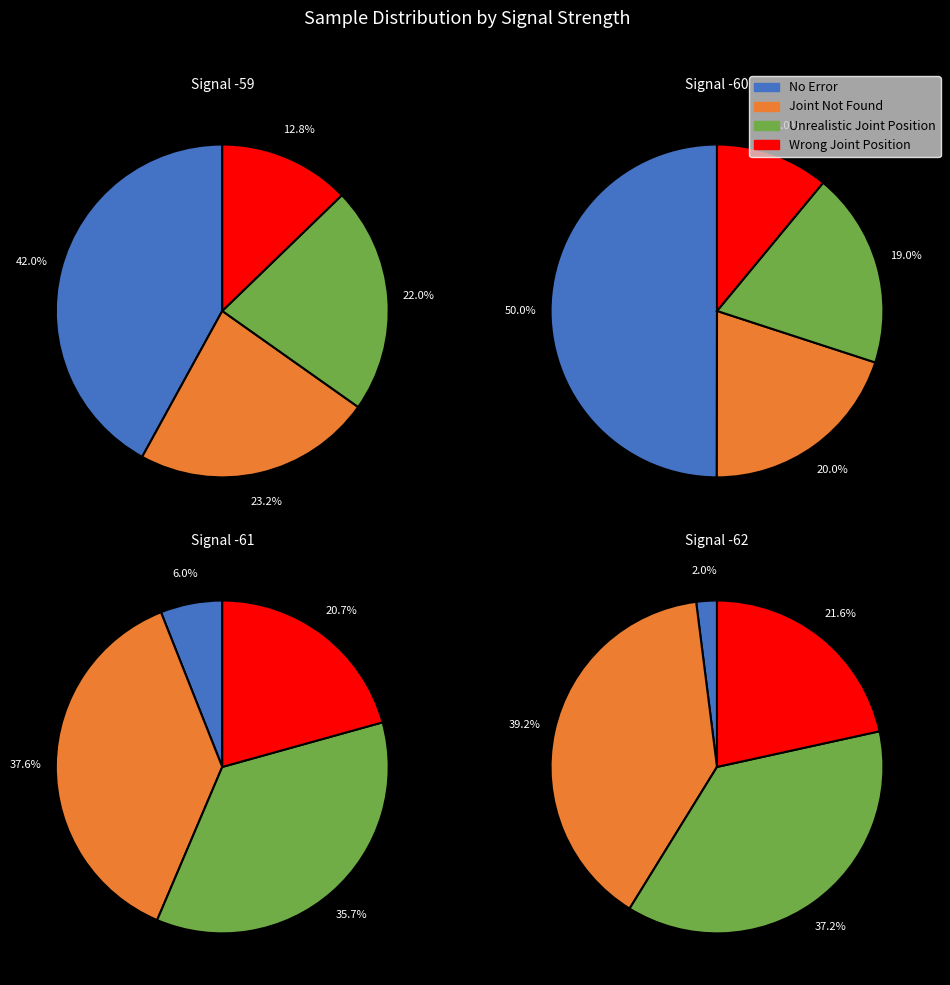

Does 1 account for over 50% of the chart?

No